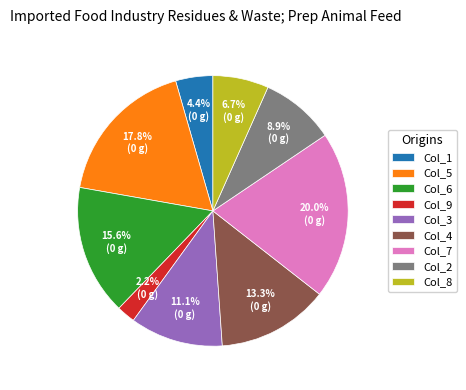

Is there any slice that represents more than half of the pie?

No